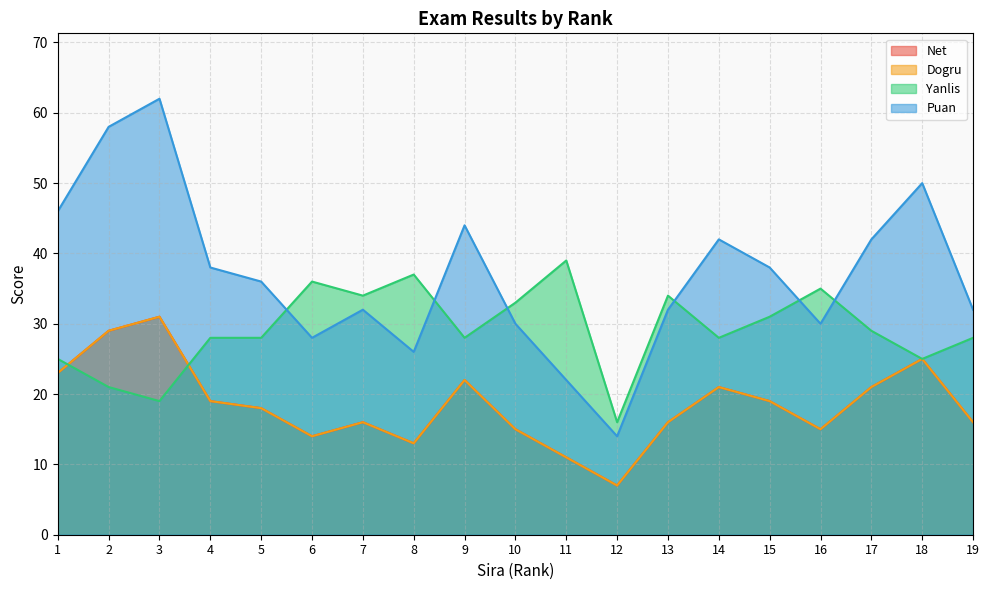

The value of Dogru at 2 is 45. True or false?

False